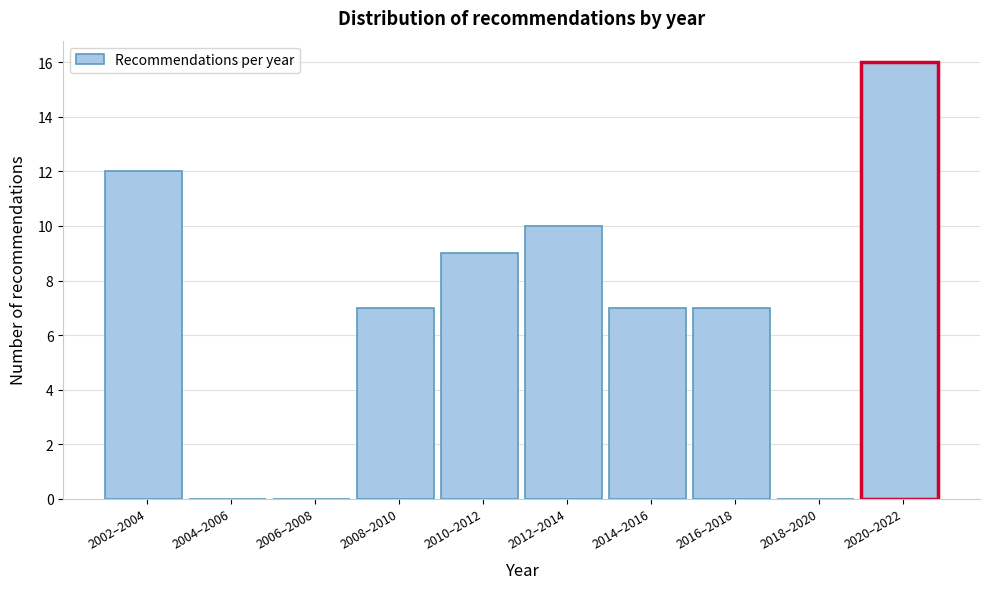

Reading right to left, transcribe all the data shown in this chart.

2020–2022=16	2018–2020=0	2016–2018=7	2014–2016=7	2012–2014=10	2010–2012=9	2008–2010=7	2006–2008=0	2004–2006=0	2002–2004=12